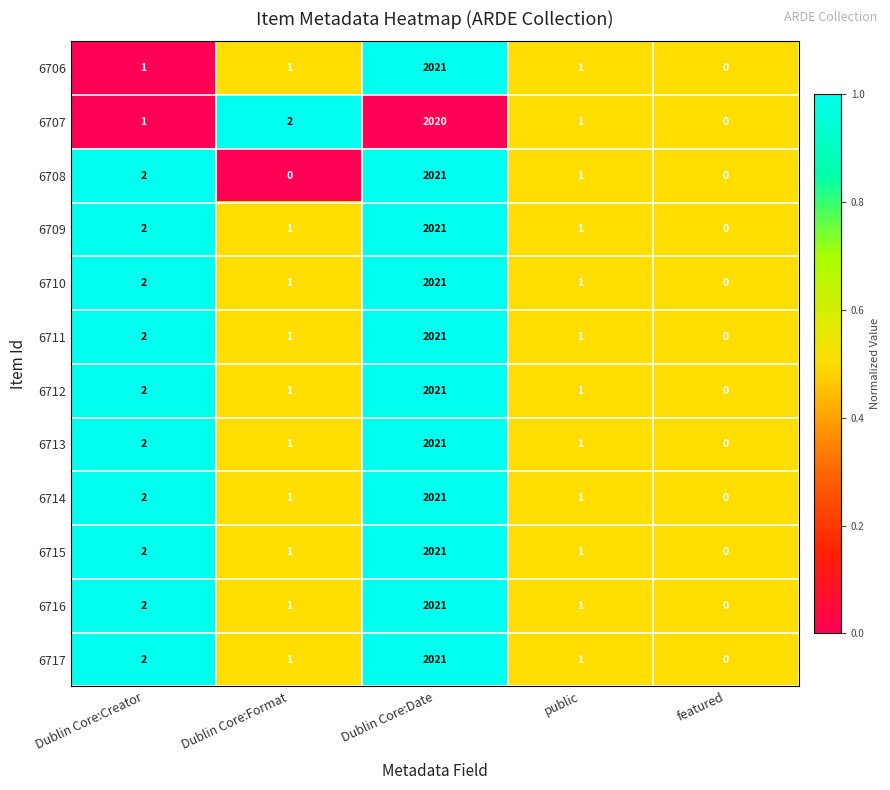

At which category is the sum across all series the highest?

Dublin Core:Date